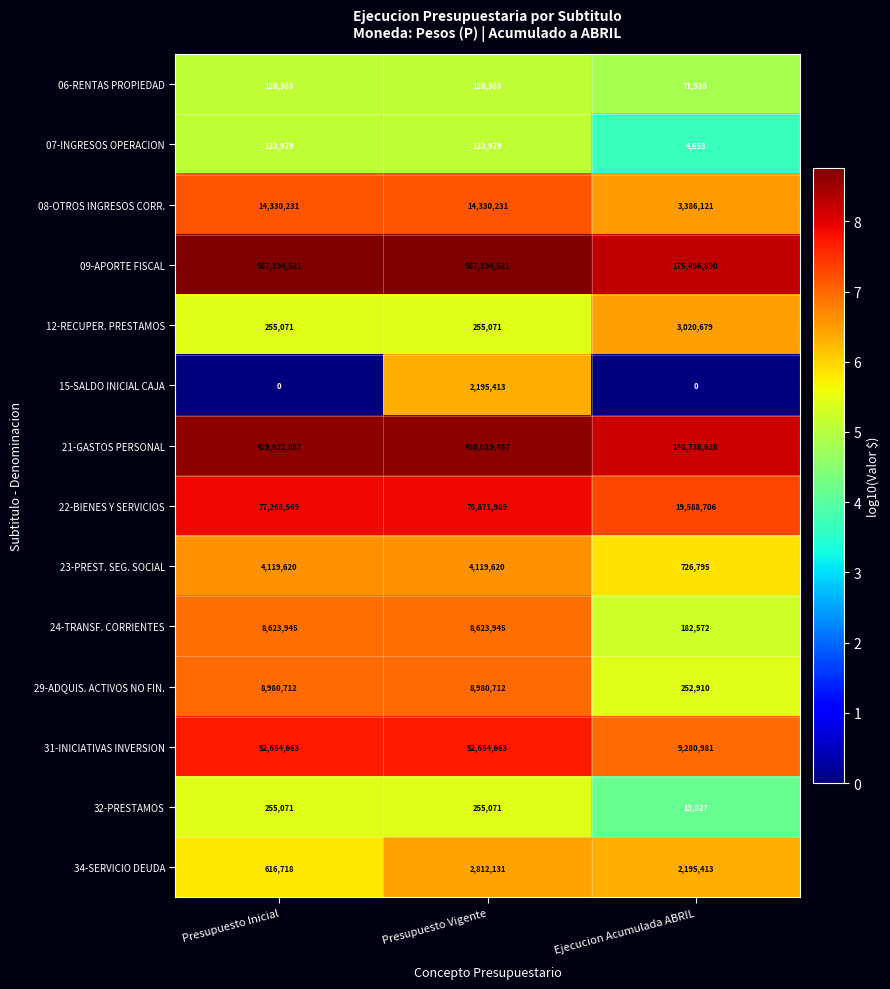

Read the 23-PREST. SEG. SOCIAL value at Ejecucion Acumulada ABRIL, to the nearest 100.

726800